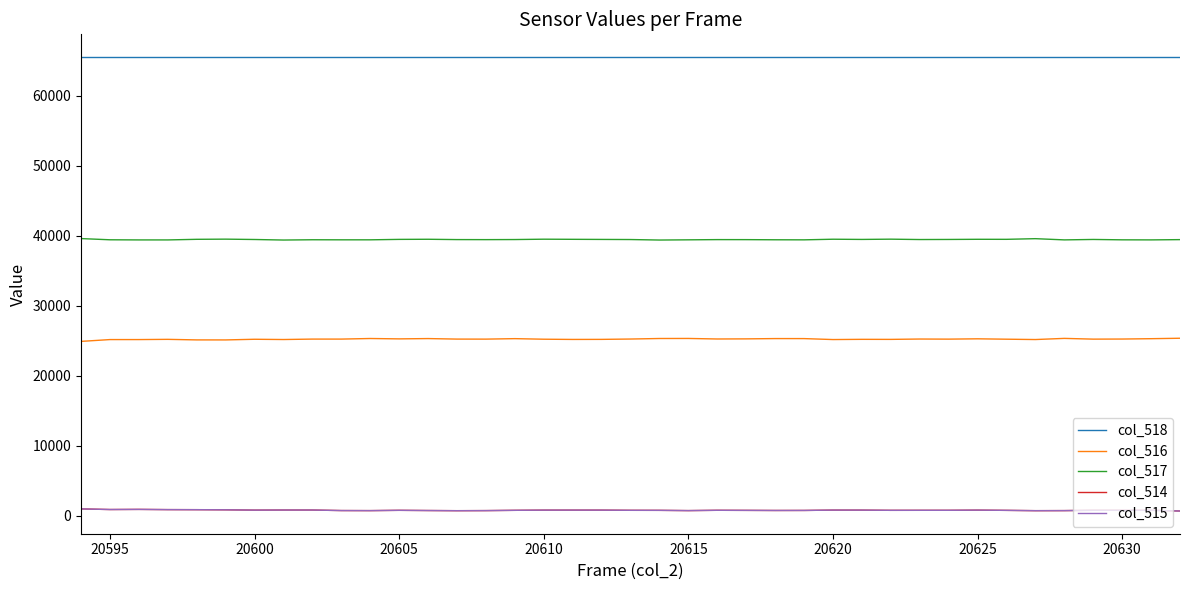

What is the maximum value shown in the chart?

65535